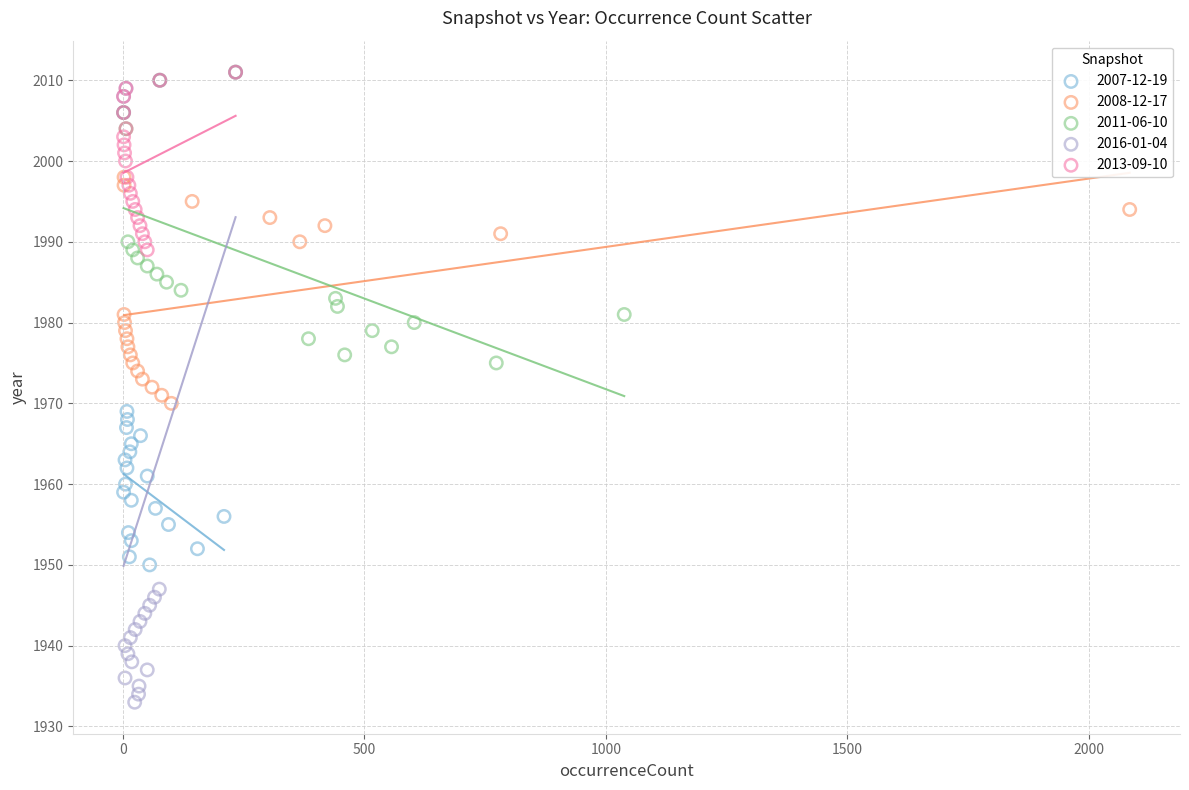

Which series has the largest Y range (max minus min)?

2016-01-04